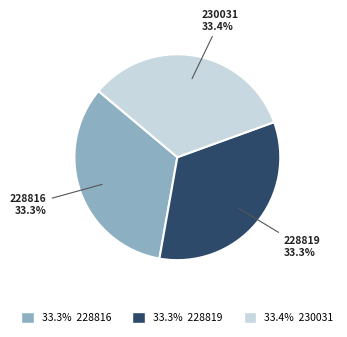

Is 33.3% 228819 the majority of the pie?

No